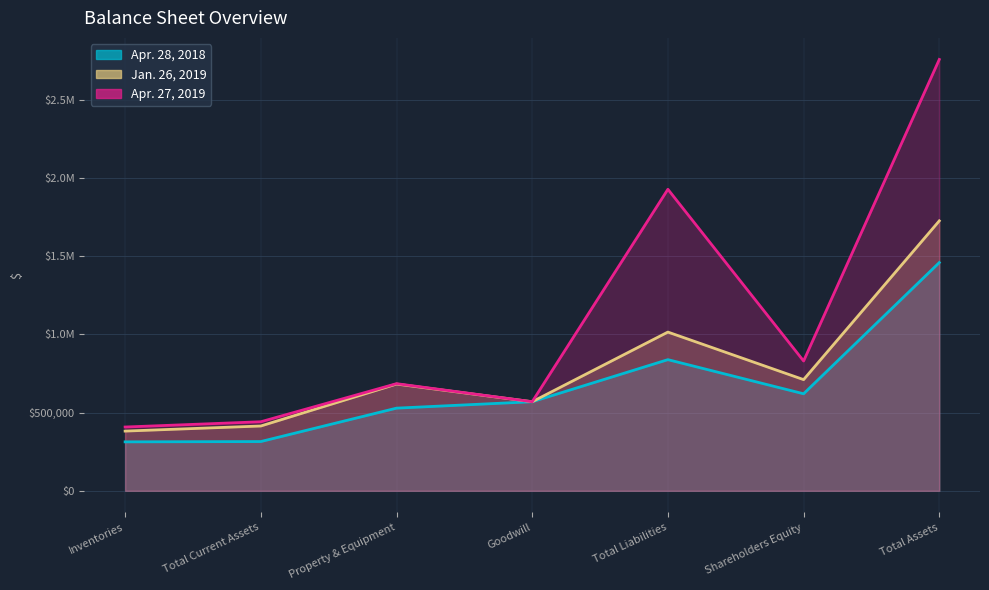

What is the maximum value shown in the chart?

2758181